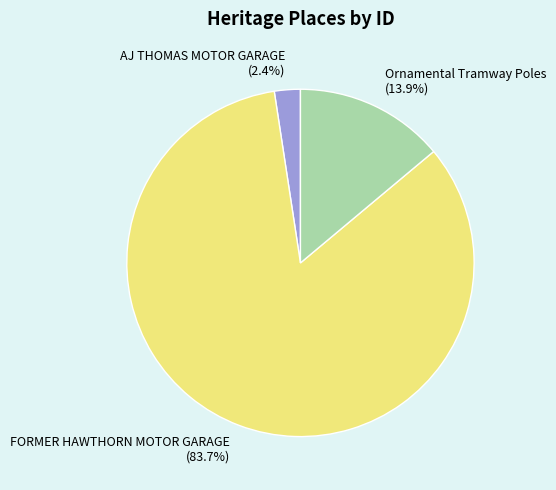

How many segments does this pie chart have?

3